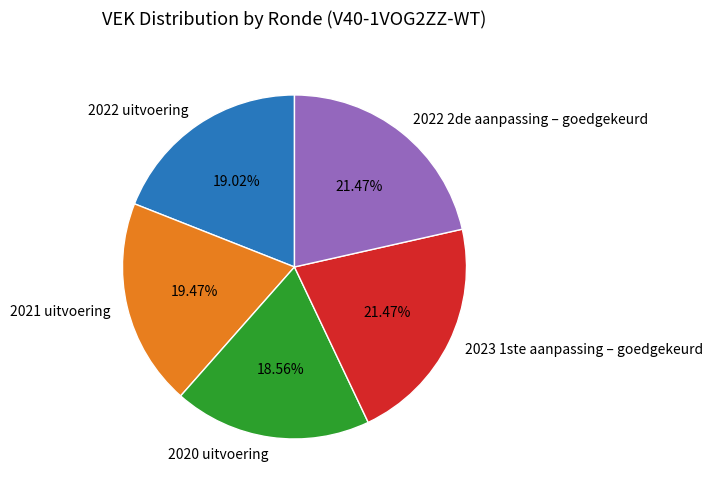

Is there a majority slice in this chart?

No